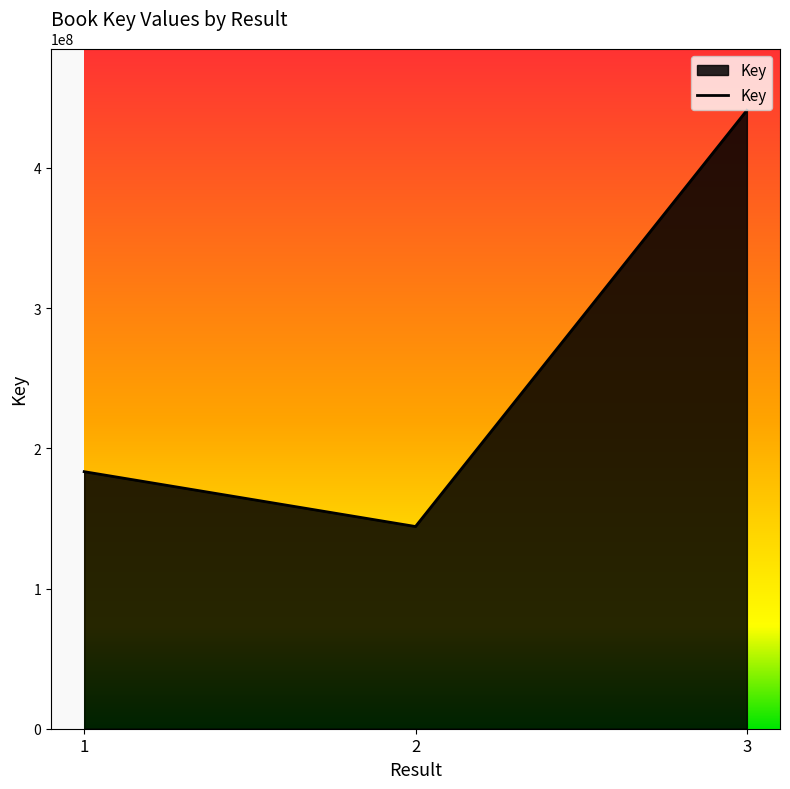

Does the chart have visible grid lines?

No